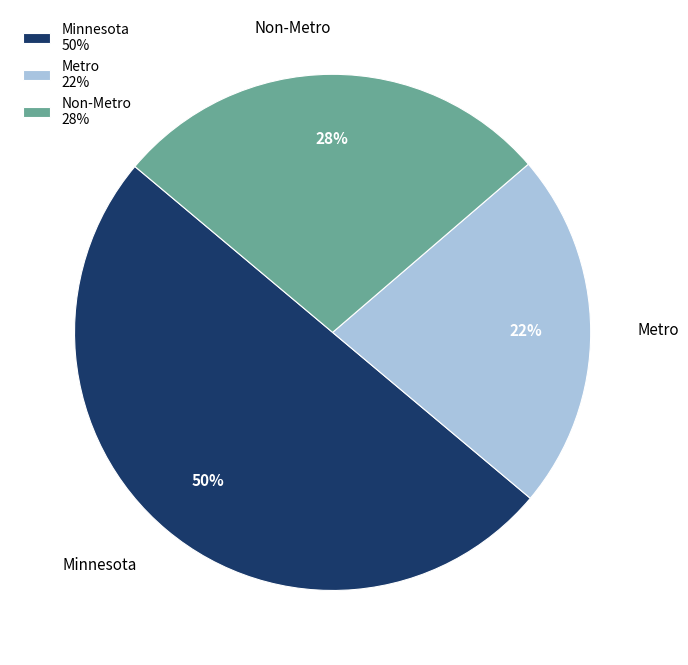

What percentage is the Non-Metro slice, to the nearest percent?

28%